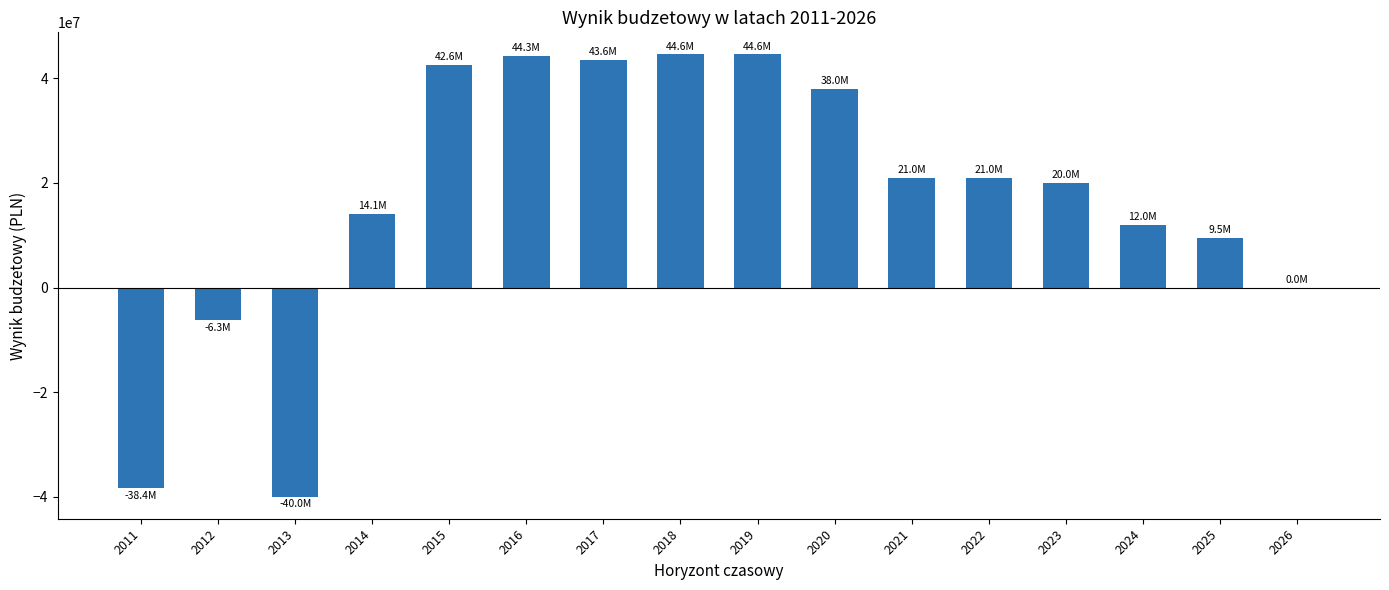

What is the change in value from 2016 to 2026?

-44280952